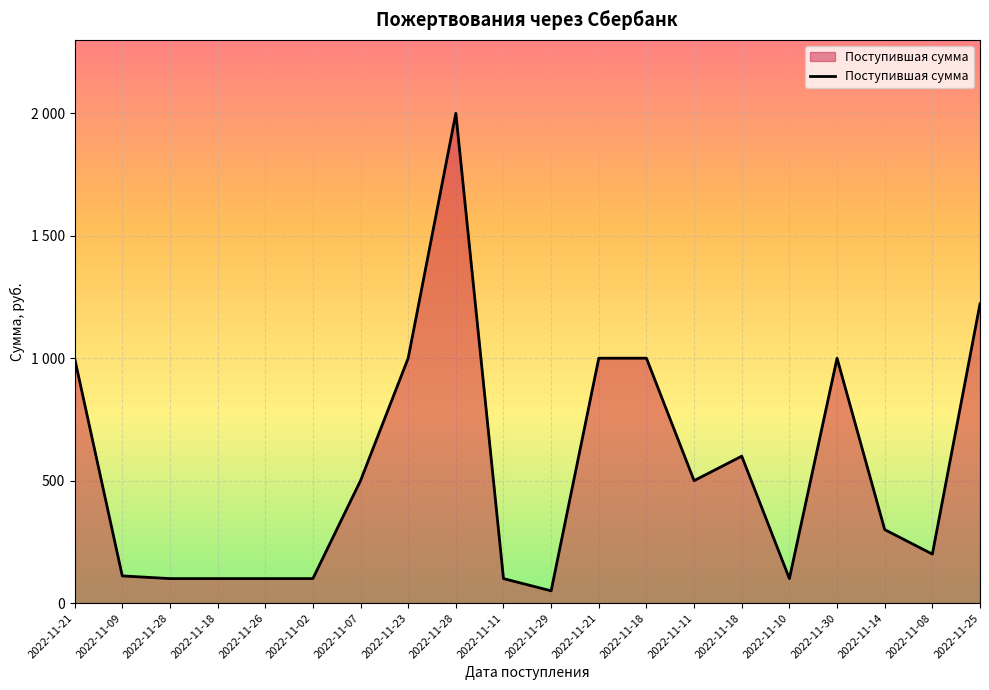

The chart shows a value of 49 at 2022-11-28. True or false?

False